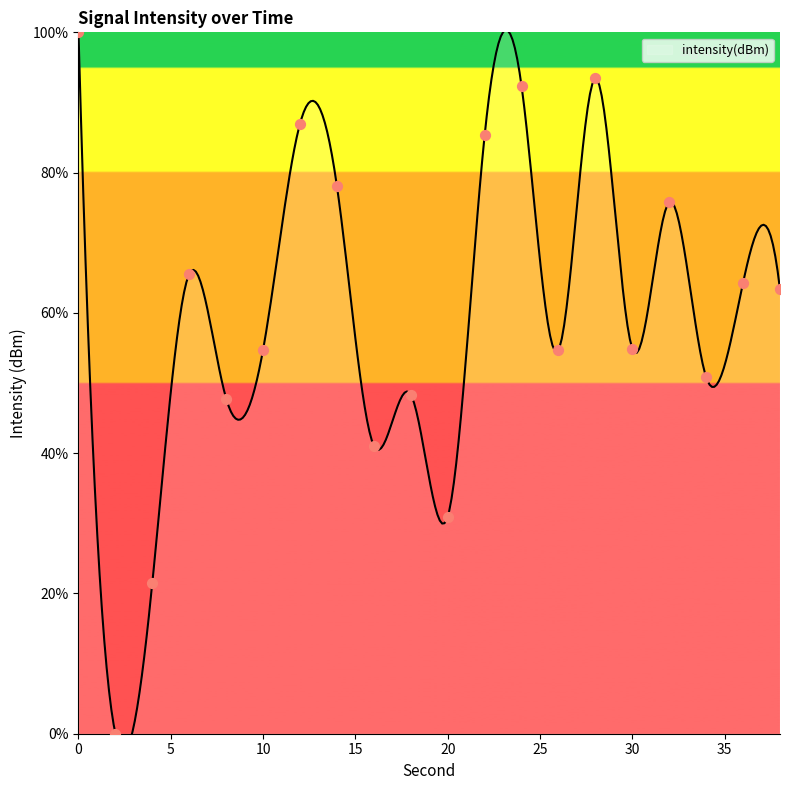

What is the change in value from 2 to 32?

+75.8